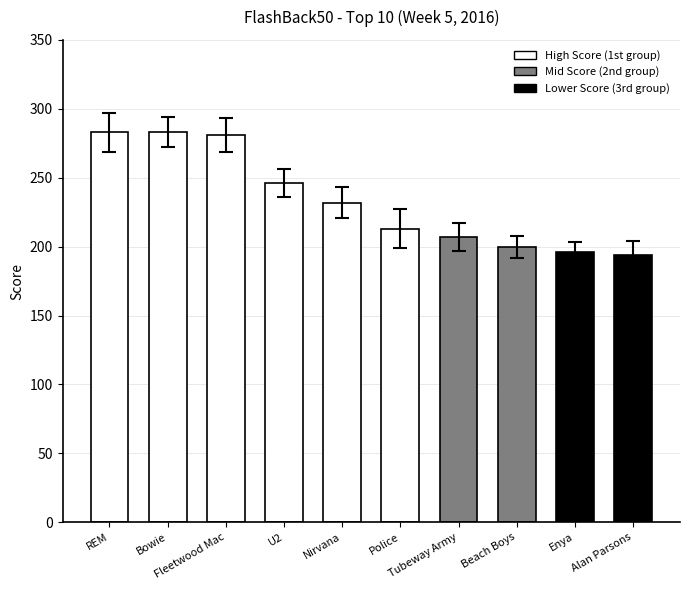

What is the label of the 6th bar from the right?

Nirvana